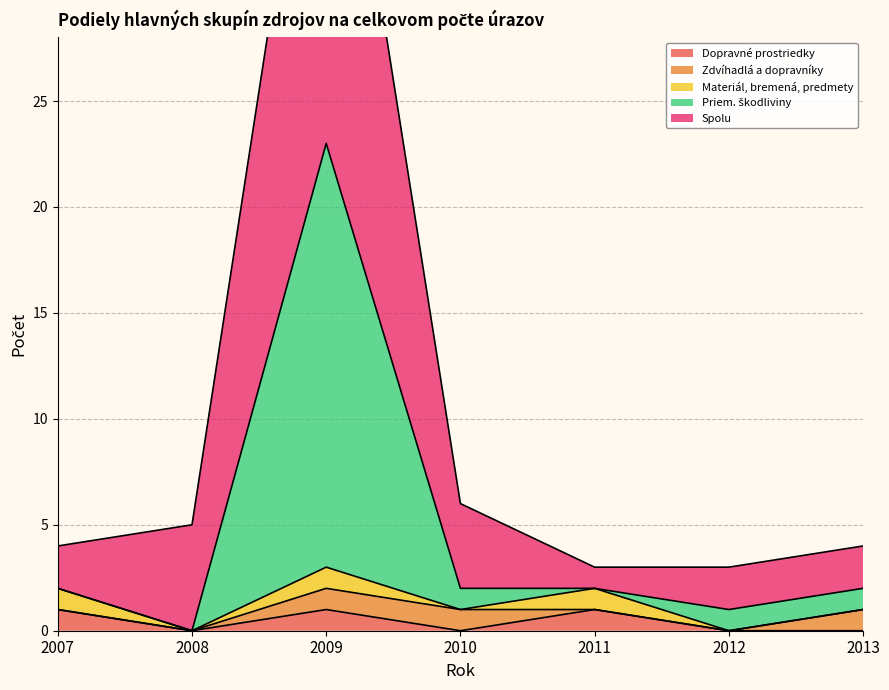

How many lines are shown in the chart?

5